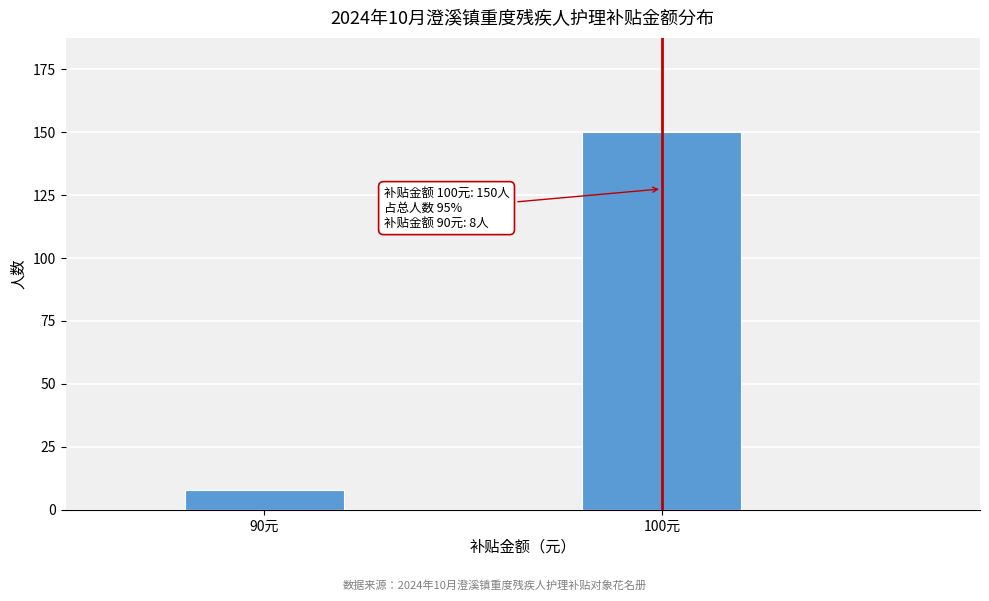

Reading left to right, list all the values displayed in this chart.

90元=8	100元=150